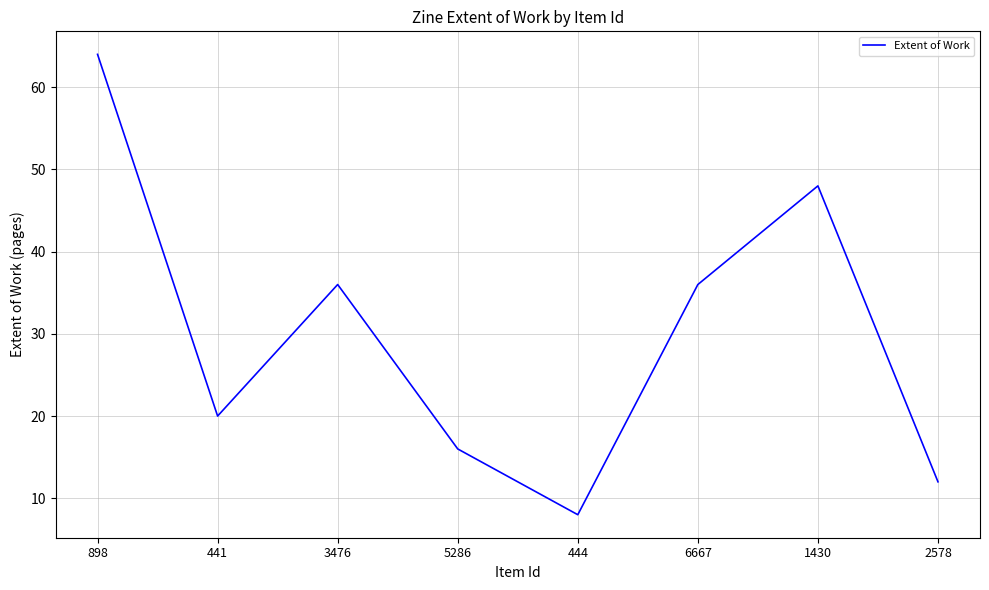

Approximately how many times larger is the value at 1430 compared to 5286?

3.0